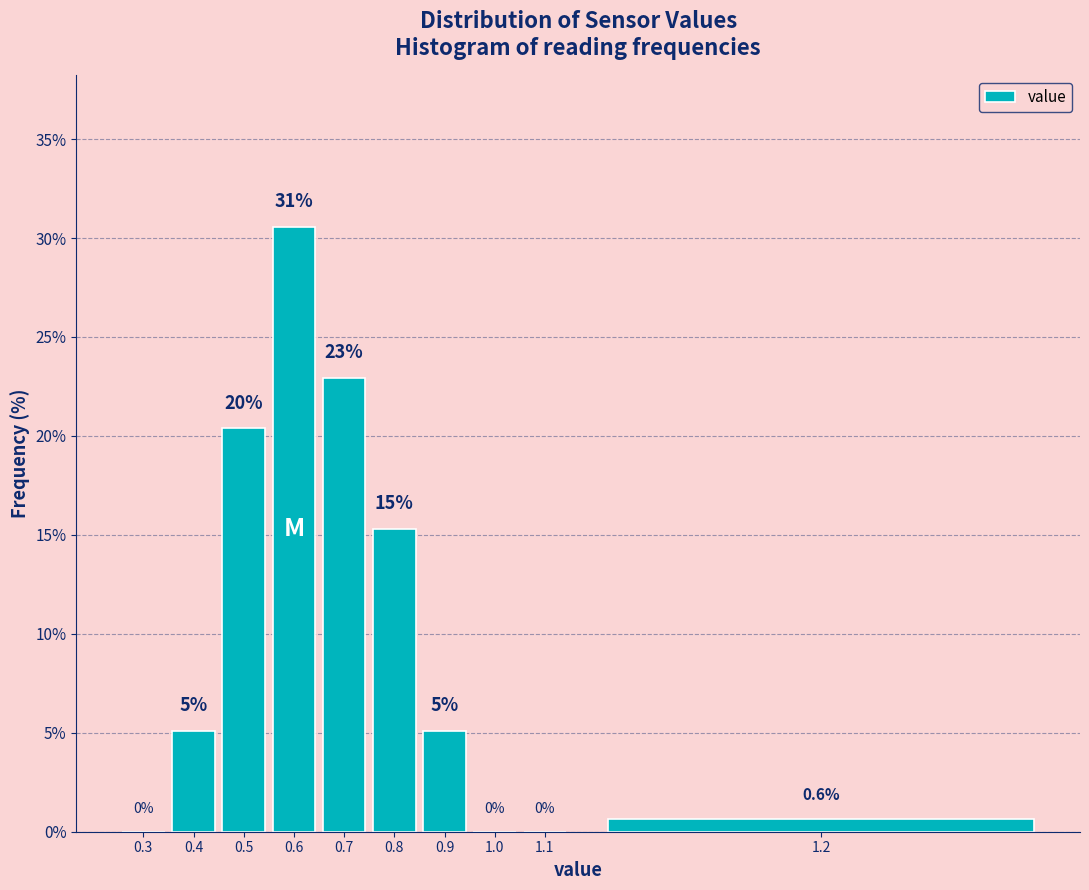

Reading left to right, what are all the values shown in this chart?

0.3=0.0	0.4=5.1	0.5=20.4	0.6=30.6	0.7=22.9	0.8=15.3	0.9=5.1	1.0=0.0	1.1=0.0	1.2=0.6